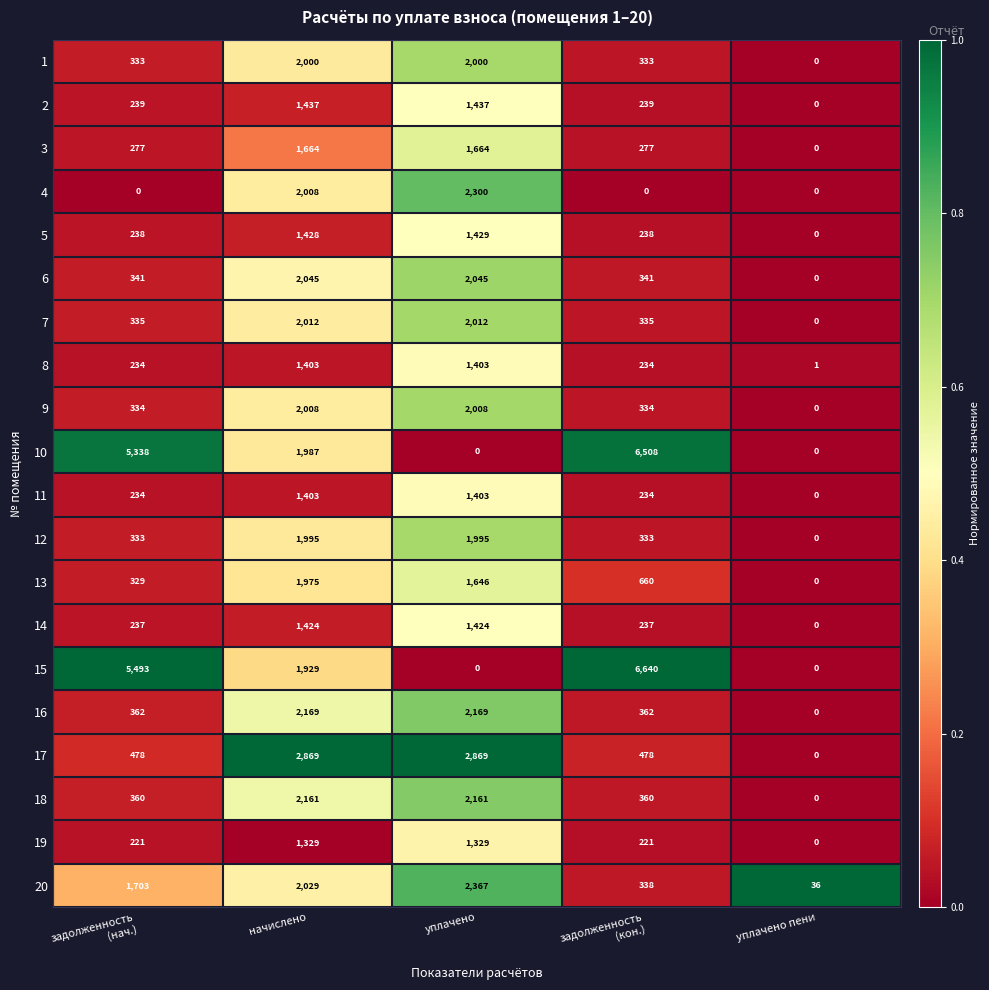

What is the difference between the second highest and minimum values in the 14 series?

1424